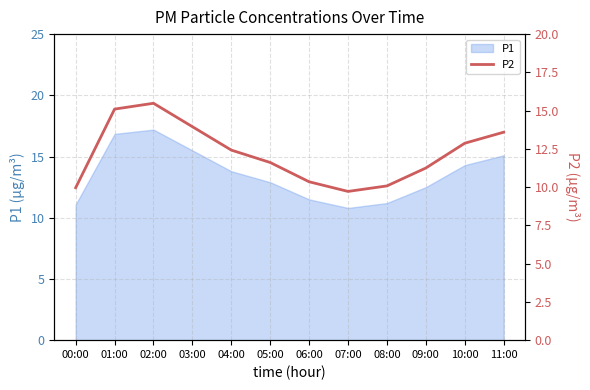

True or false: the data has more than 1 interior local peaks.

False